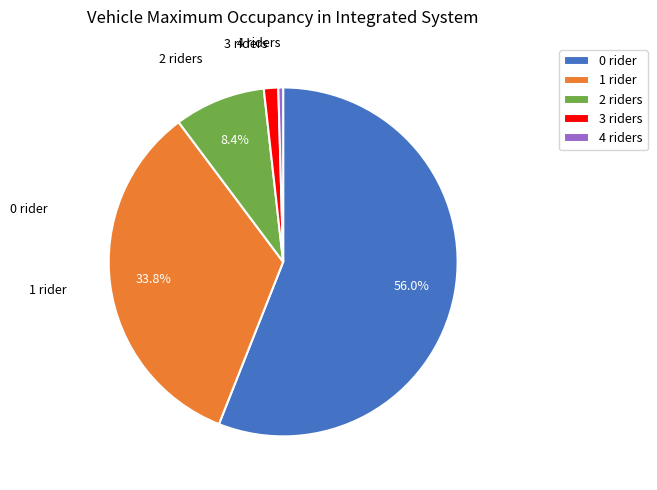

To the nearest percent, what is the average slice percentage?

20%